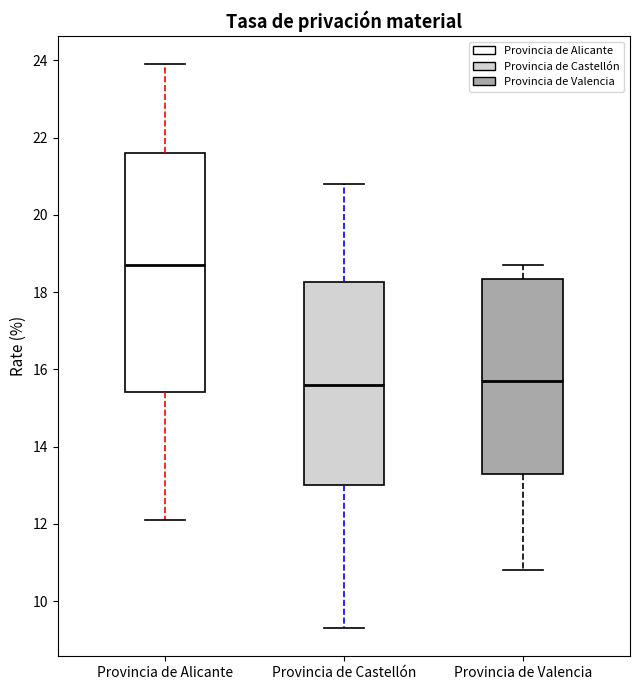

Reading left to right, transcribe this box plot: for each box, give where its median line is, the range the box spans, and where its two whiskers end, as read against the y-axis. The values are not printed on the chart, so give them approximately, as read against the axis.

Provincia de Alicante: median 18.8, box 15.4 to 21.6, whiskers 12.2 to 24.0
Provincia de Castellón: median 15.6, box 13.0 to 18.2, whiskers 9.4 to 20.8
Provincia de Valencia: median 15.8, box 13.4 to 18.4, whiskers 10.8 to 18.8